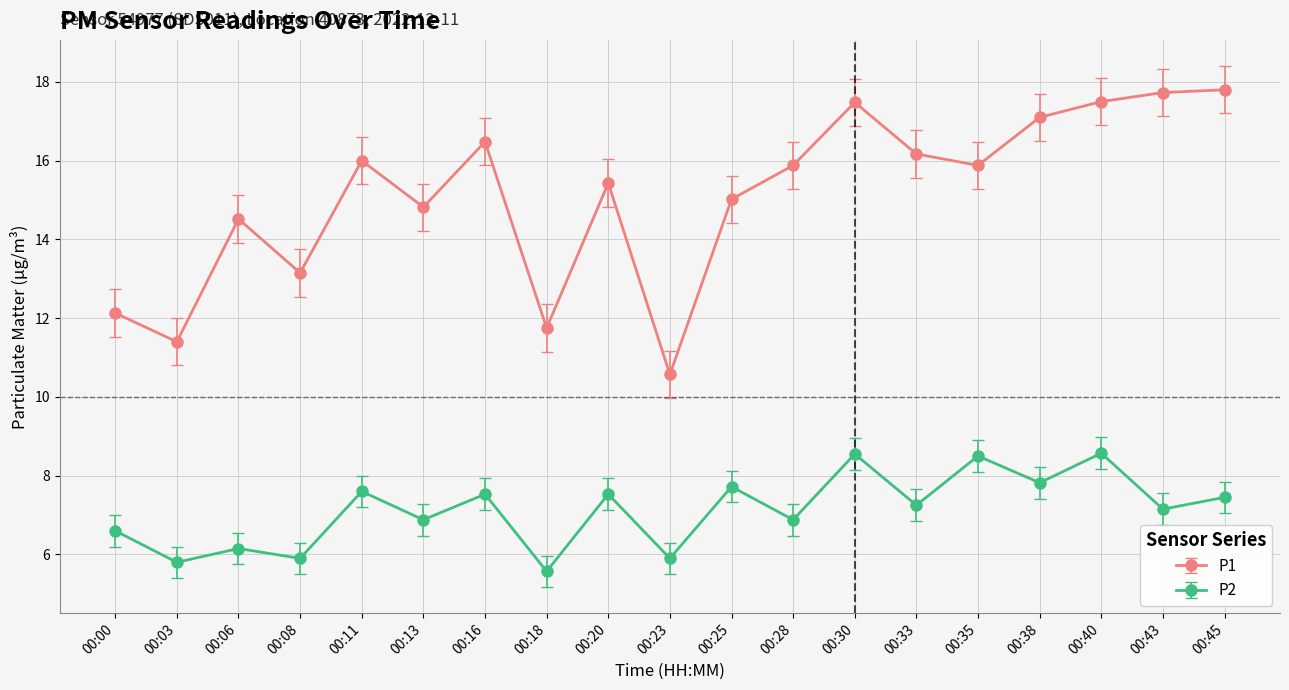

How many lines are shown in the chart?

2